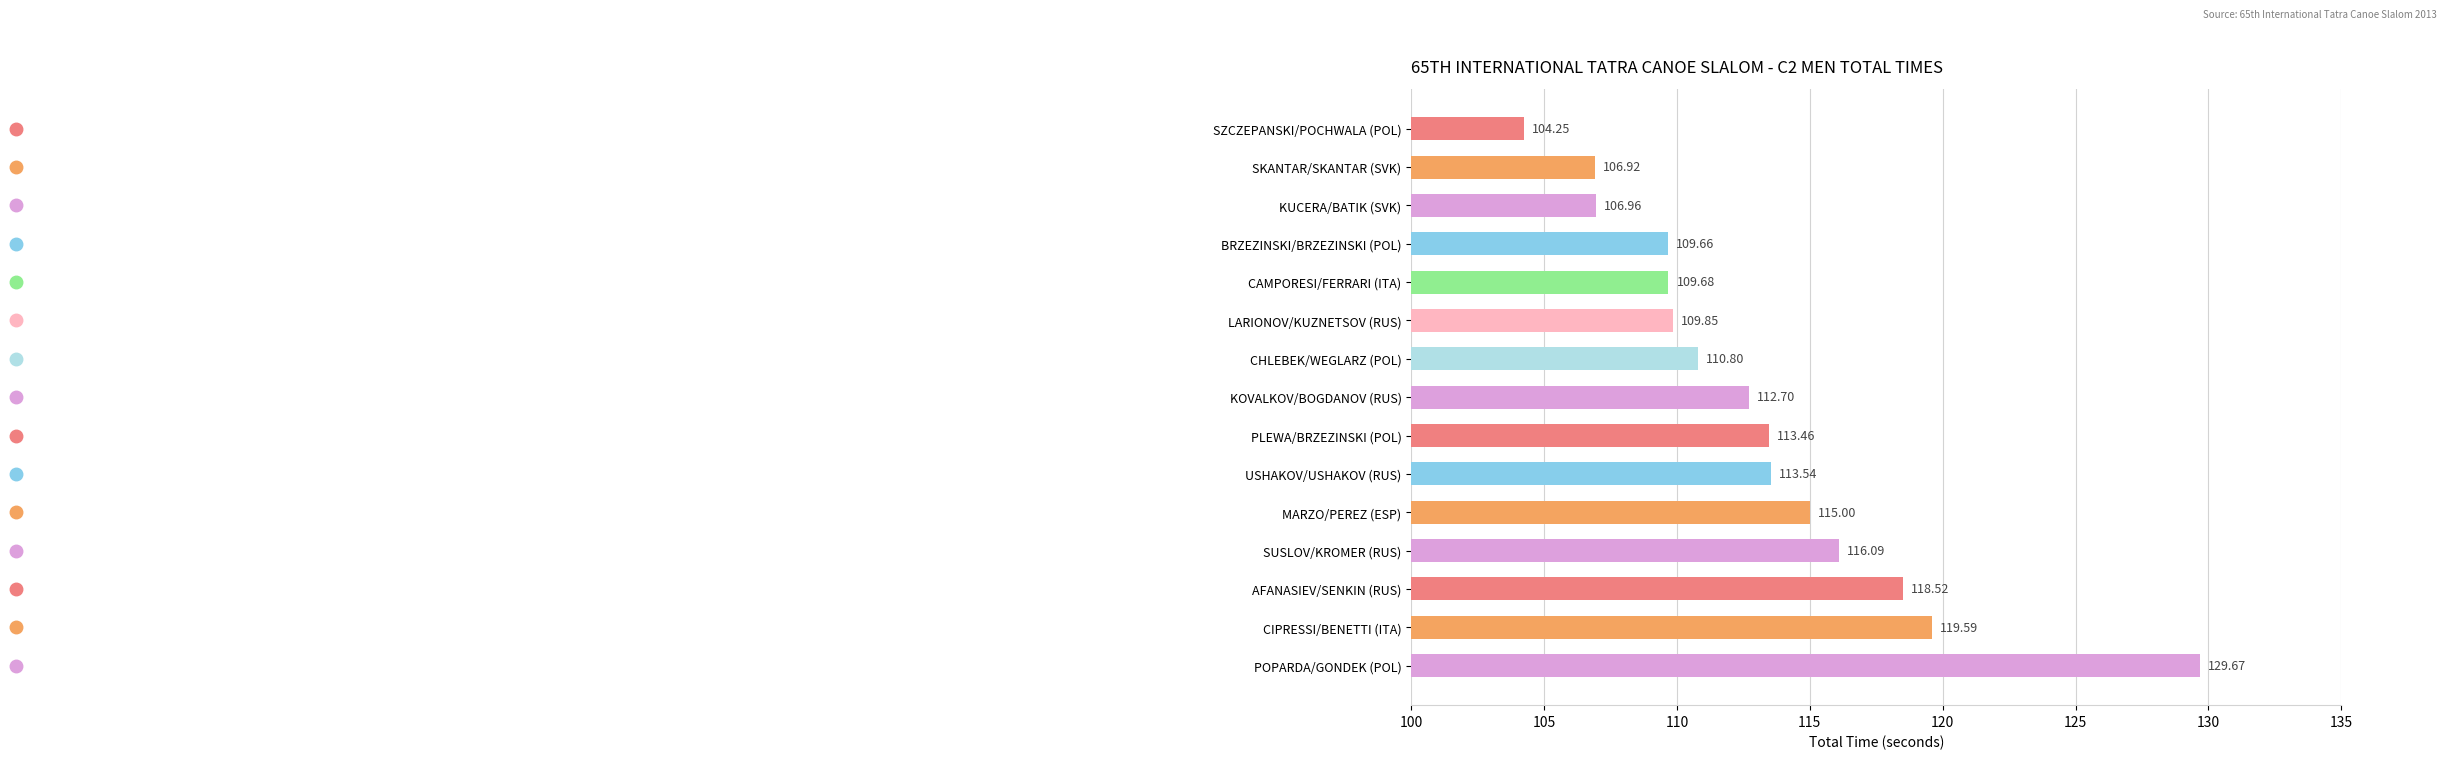

What is the label of the 11th bar from the bottom?

CAMPORESI/FERRARI (ITA)